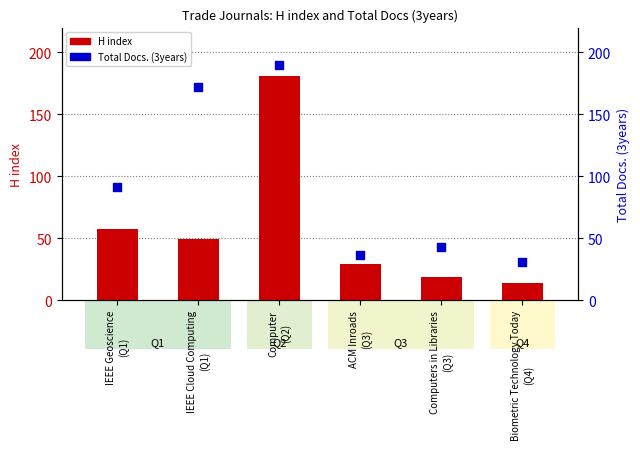

Which series contains the lowest Y value?

H index